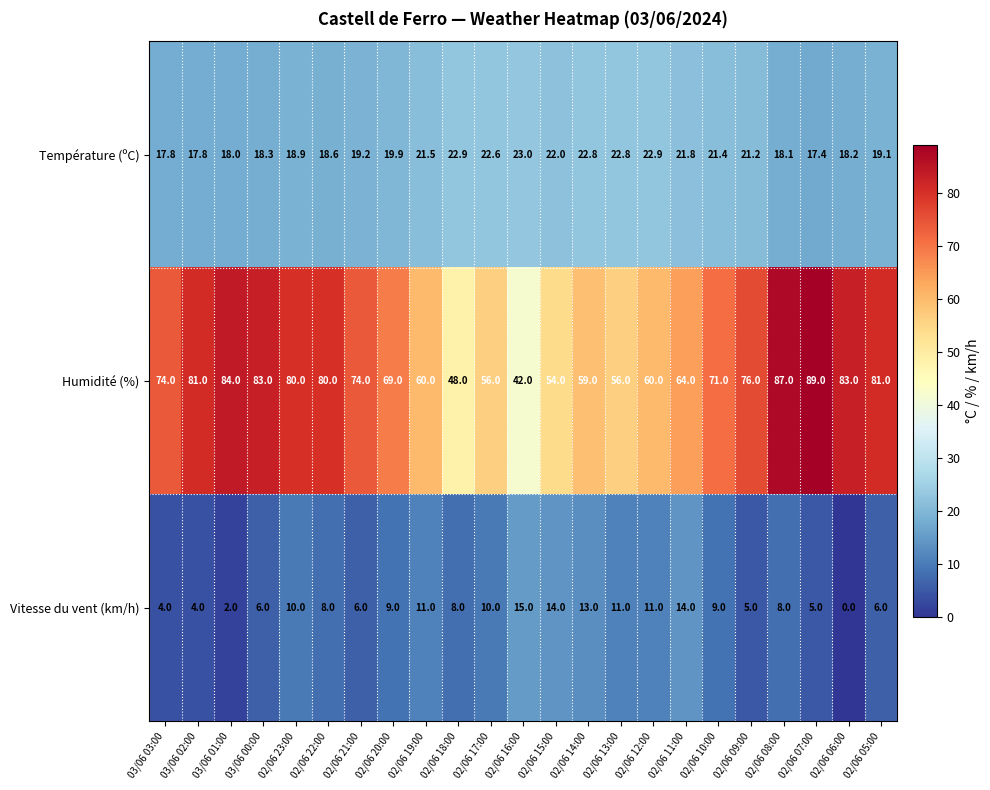

True or false: Vitesse du vent (km/h) has a value of 5.8 at 03/06 03:00.

False